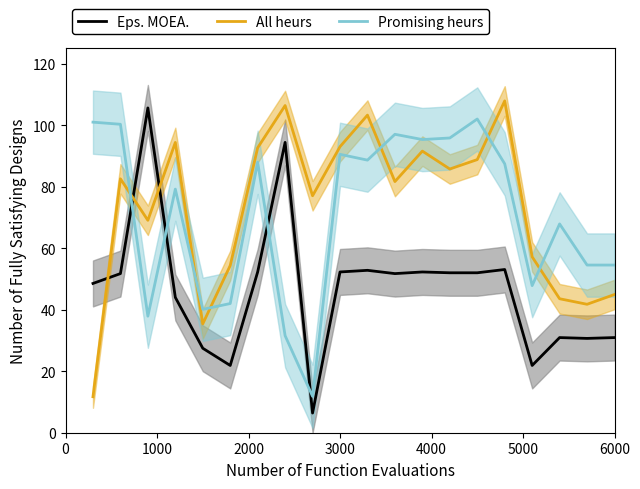

What is the difference between the maximum and minimum values in the Promising heurs series?

90.2